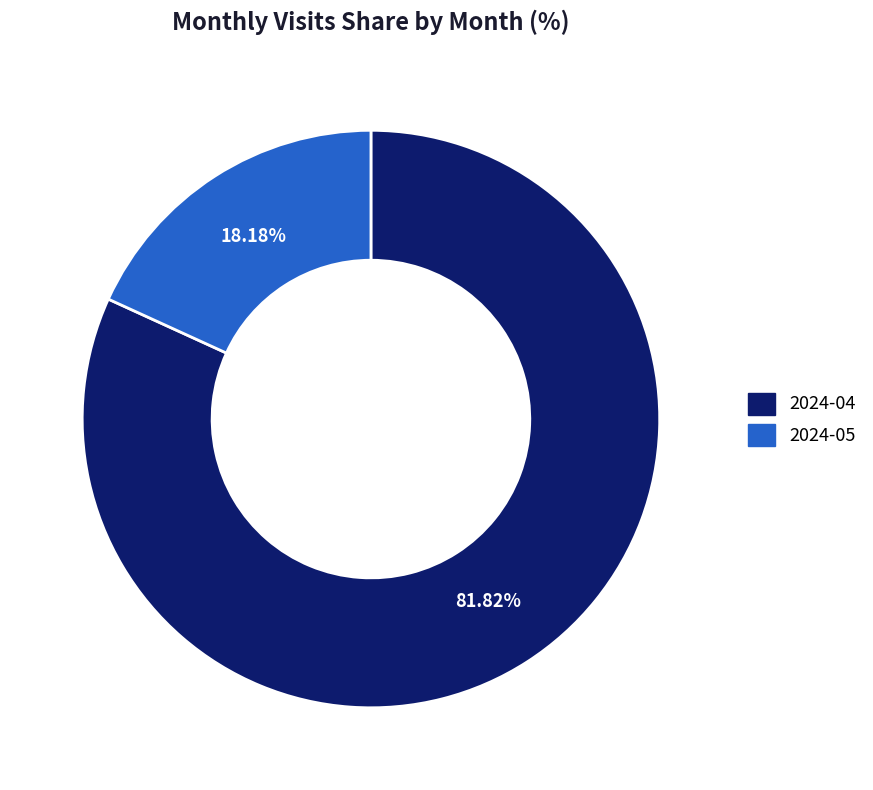

Which category has the biggest portion of the pie?

2024-04